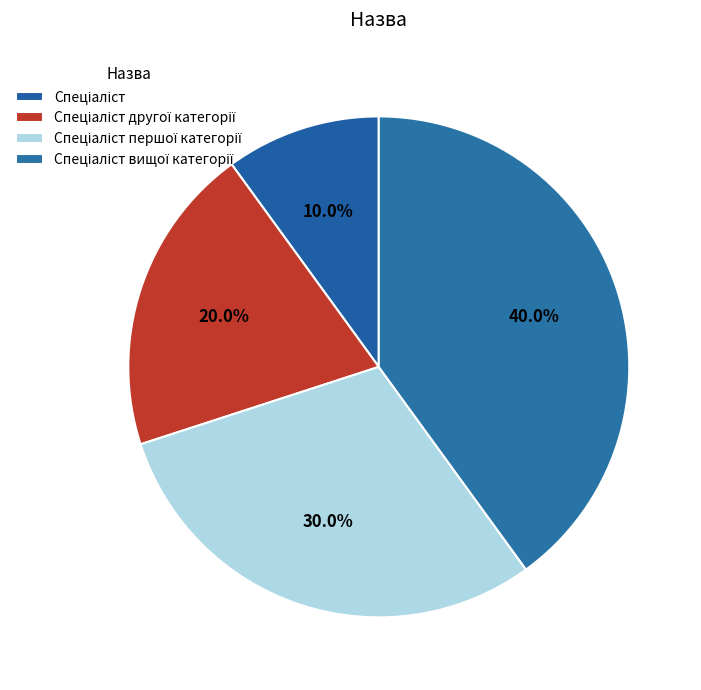

Does Спеціаліст першої категорії represent more than half of the total?

No